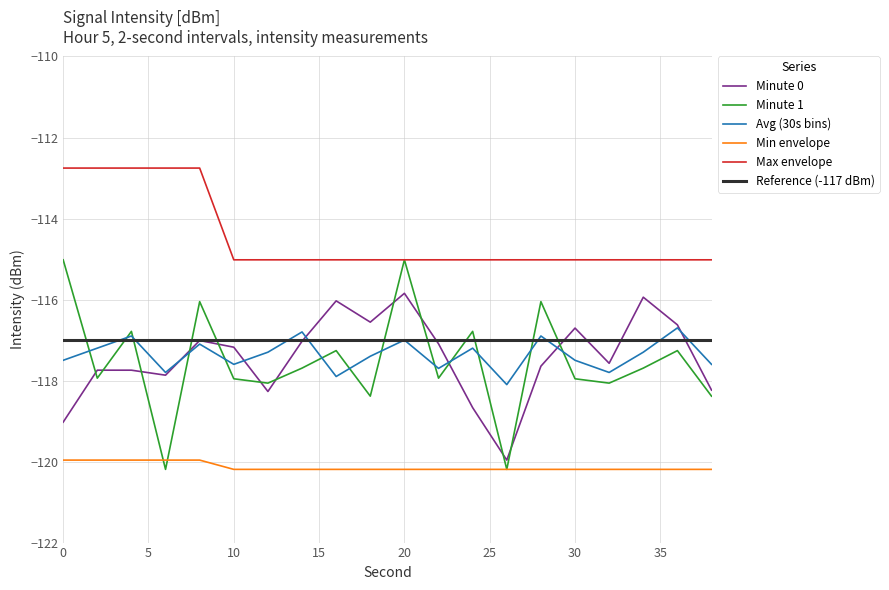

How many lines are shown in the chart?

6